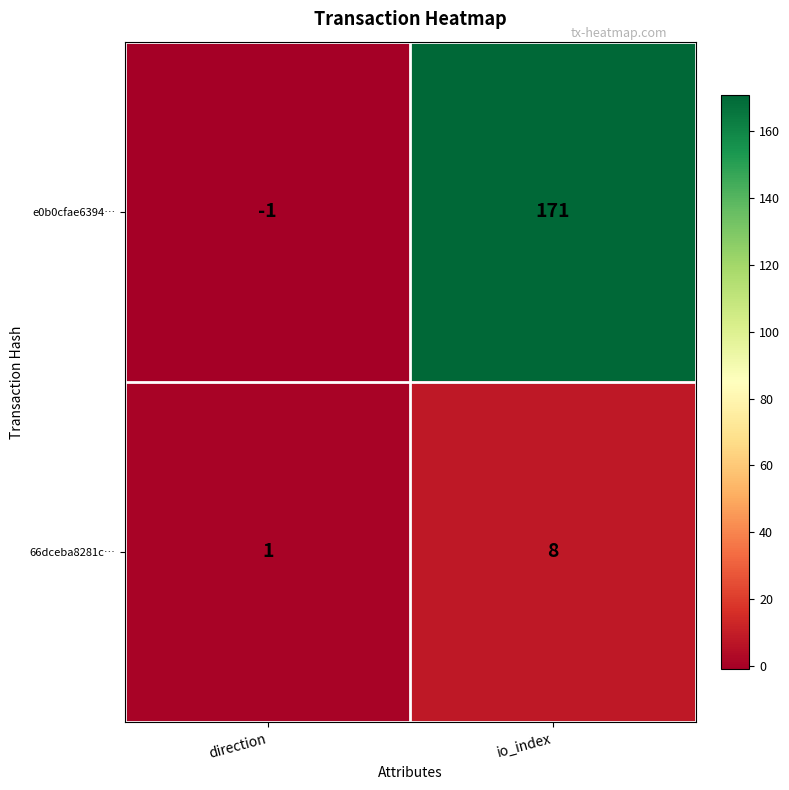

Reading left to right, what are all the values shown in this chart?

e0b0cfae6394…: direction=-1	io_index=171
66dceba8281c…: direction=1	io_index=8